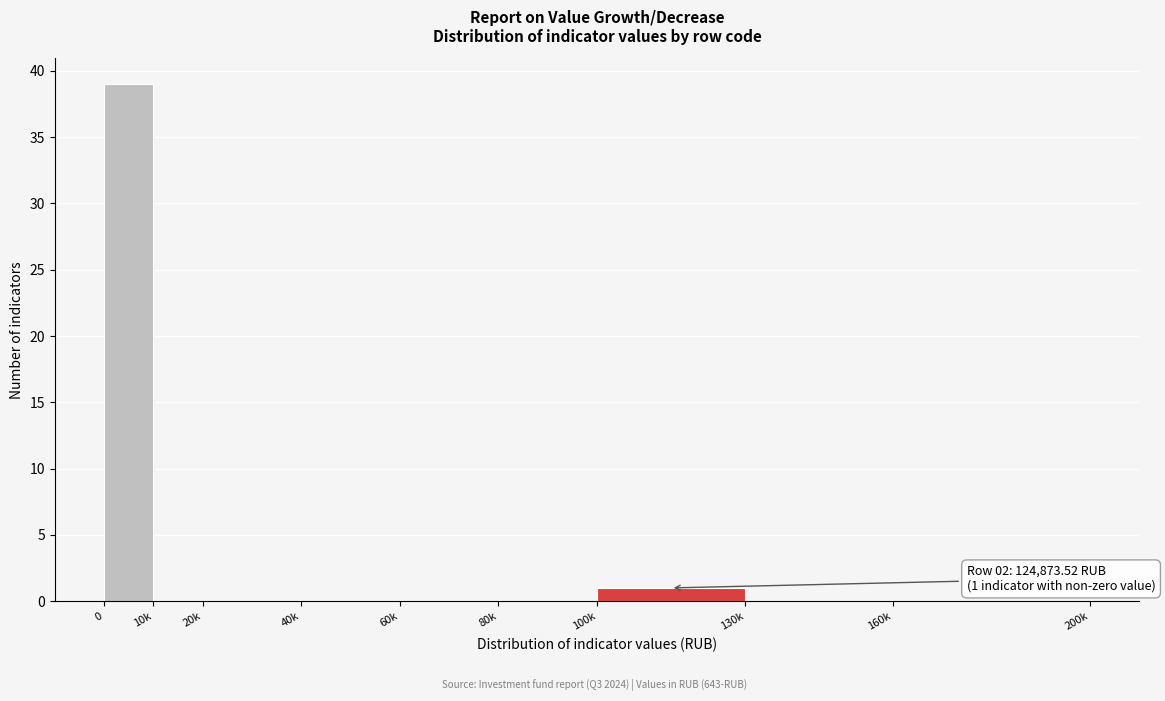

Reading left to right, what are all the values shown in this chart?

0=39	10k=0	20k=0	40k=0	60k=0	80k=0	100k=1	130k=0	160k=0